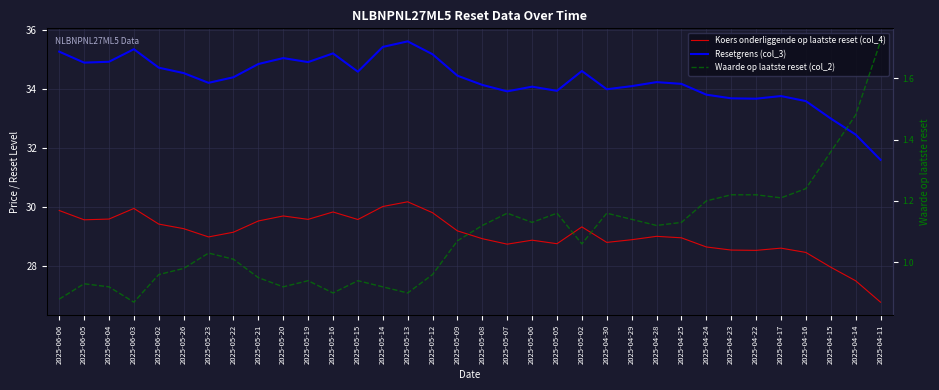

Does the chart display data point markers on the line(s)?

No